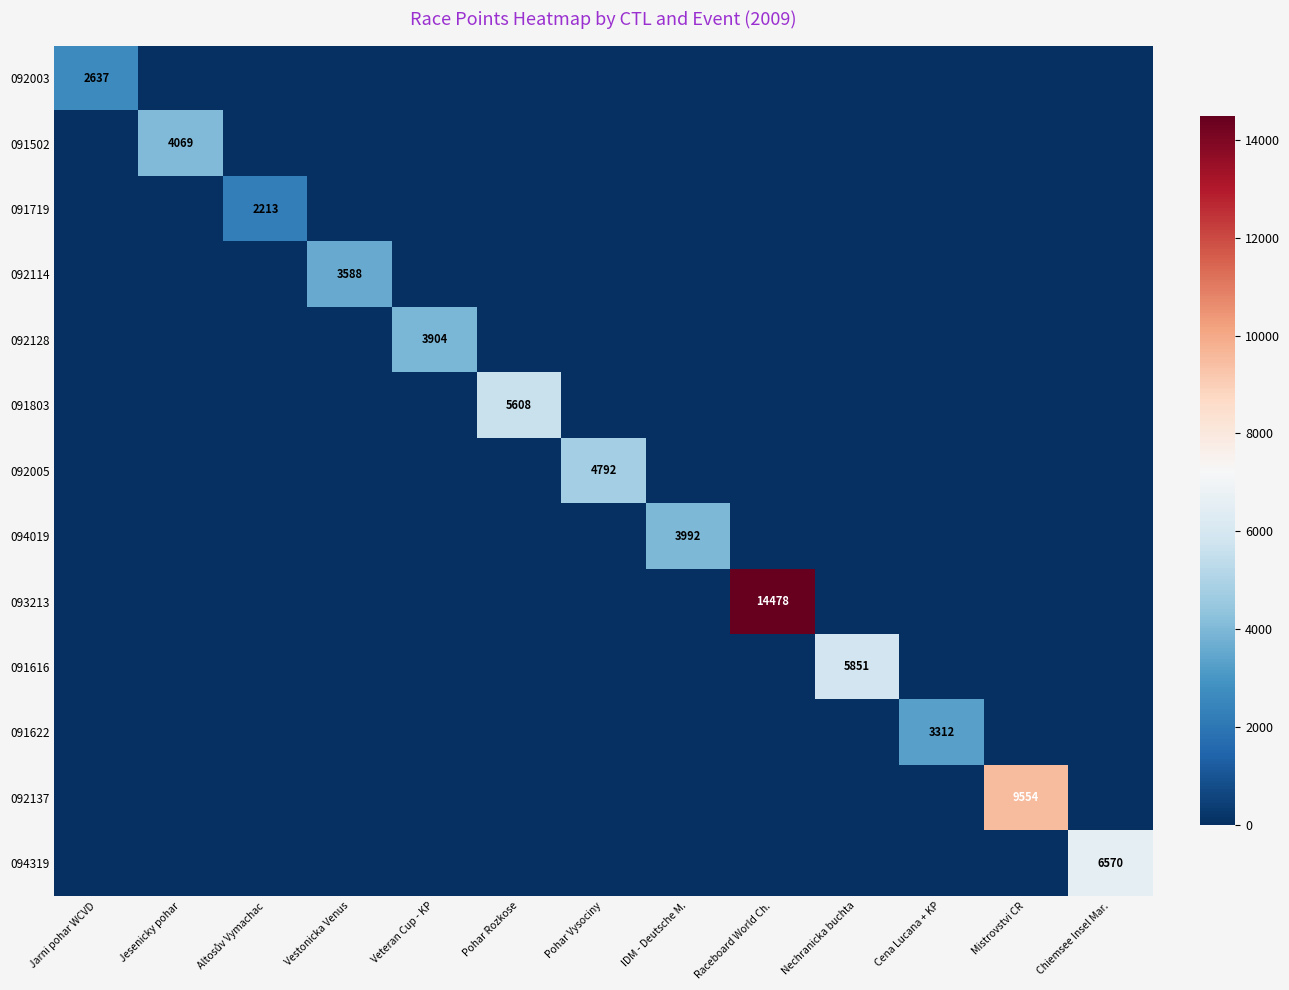

Is it true that 092137 equals 0 at Vestonicka Venus?

True